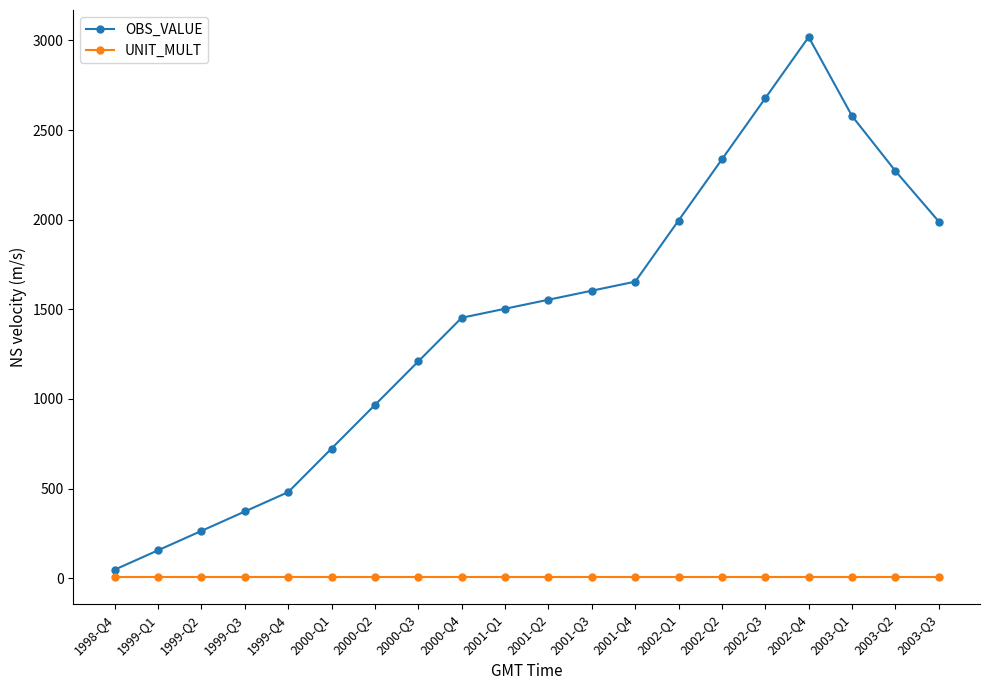

Which category has the highest value in the OBS_VALUE series?

2002-Q4